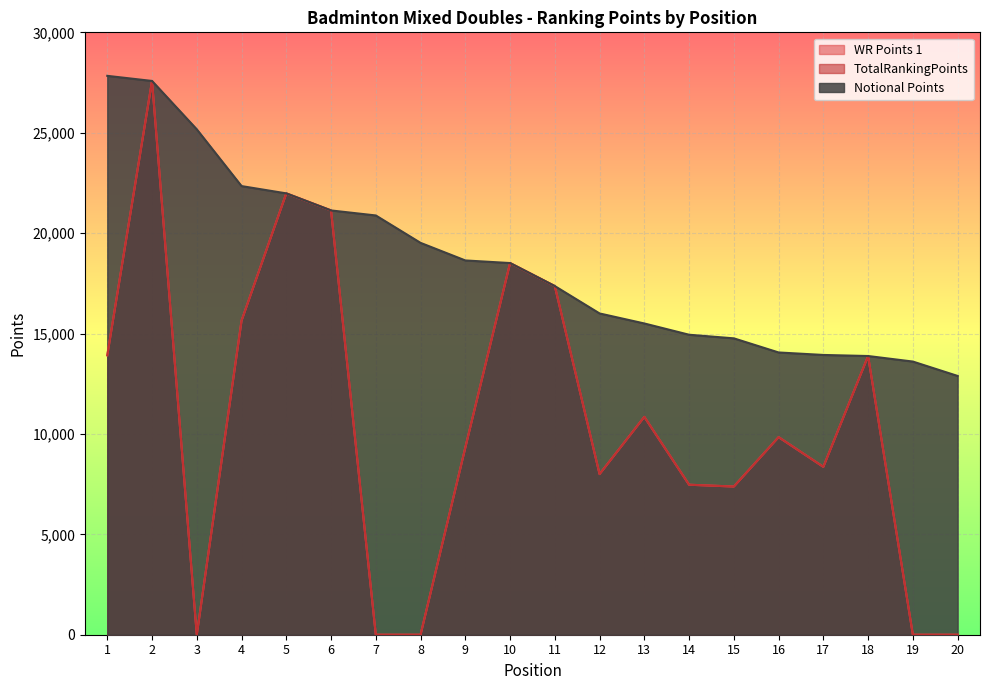

What is the average value of the TotalRankingPoints series?

10561